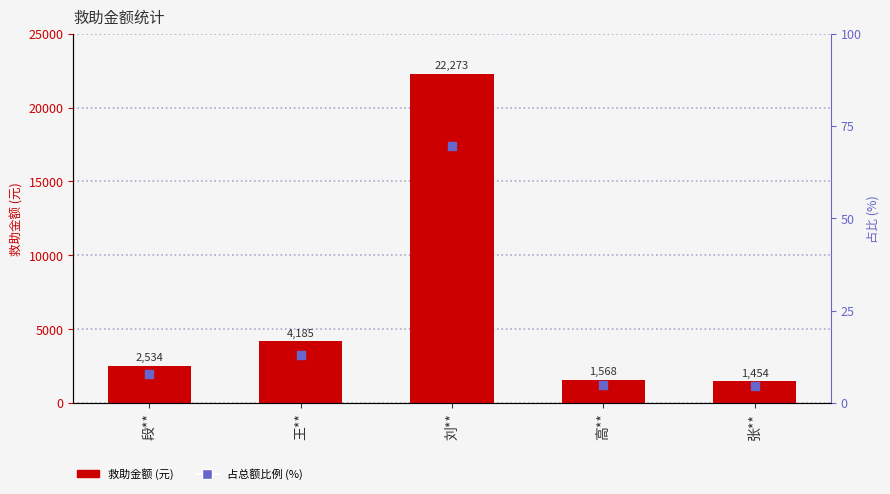

At which category is the sum across all series the highest?

刘**